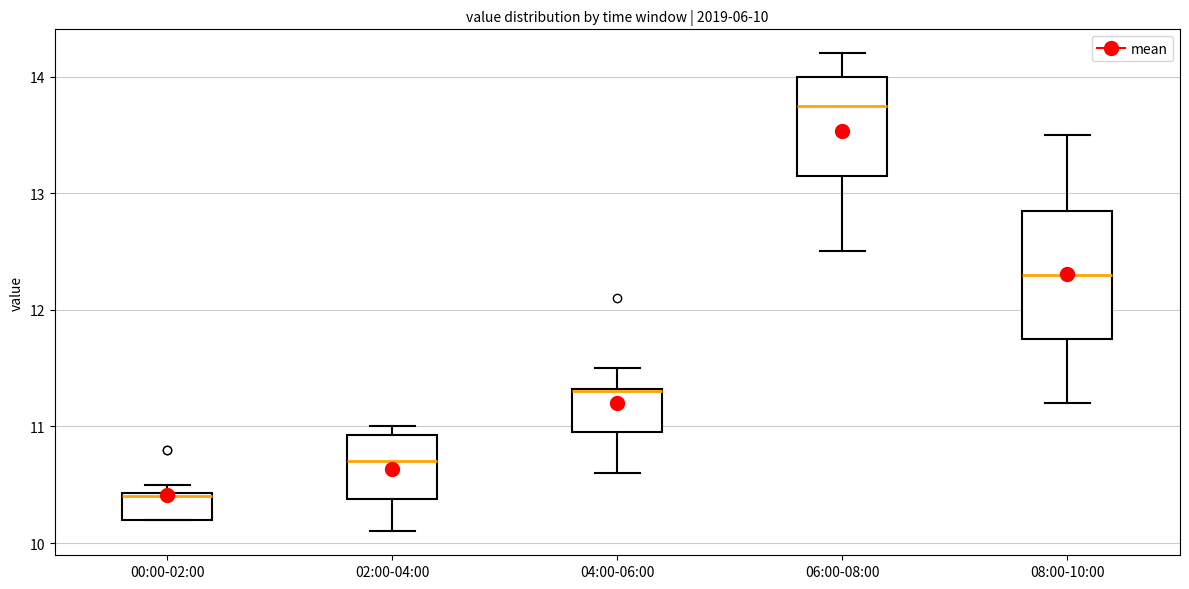

Which box's median line is the lowest?

00:00-02:00